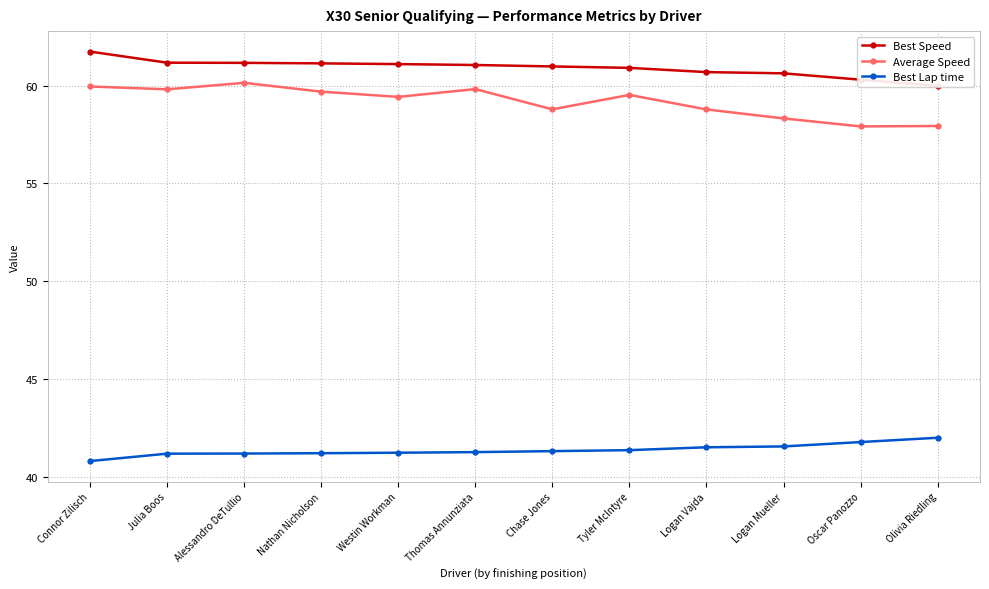

How many values in the Average Speed series exceed 59?

7